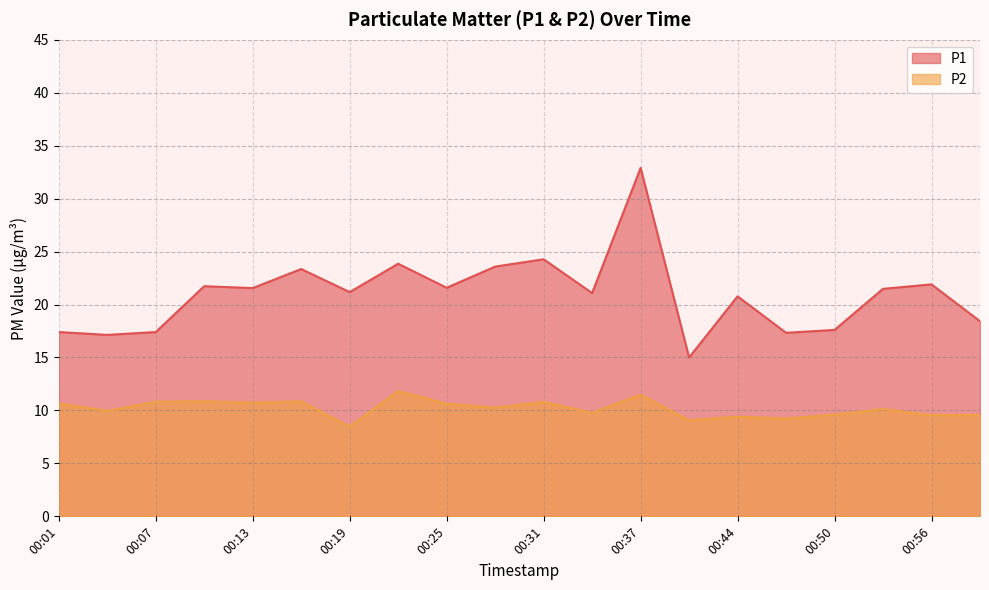

Between 00:04 and 00:31, which is larger?

00:31